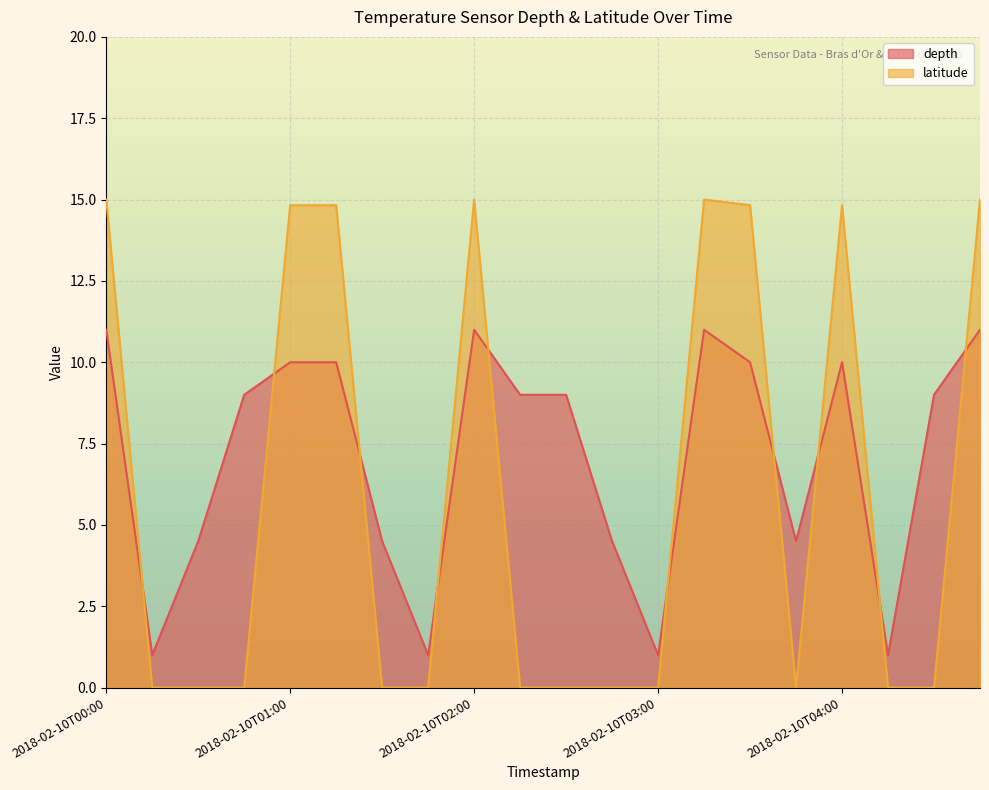

What is the sum of the latitude values at 2018-02-10T01:00 and 2018-02-10T00:00?

29.8